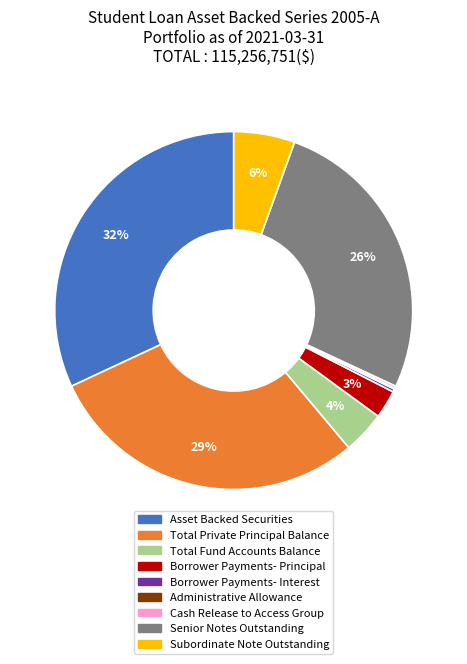

Which has a higher value, Subordinate Note Outstanding or Senior Notes Outstanding?

Senior Notes Outstanding